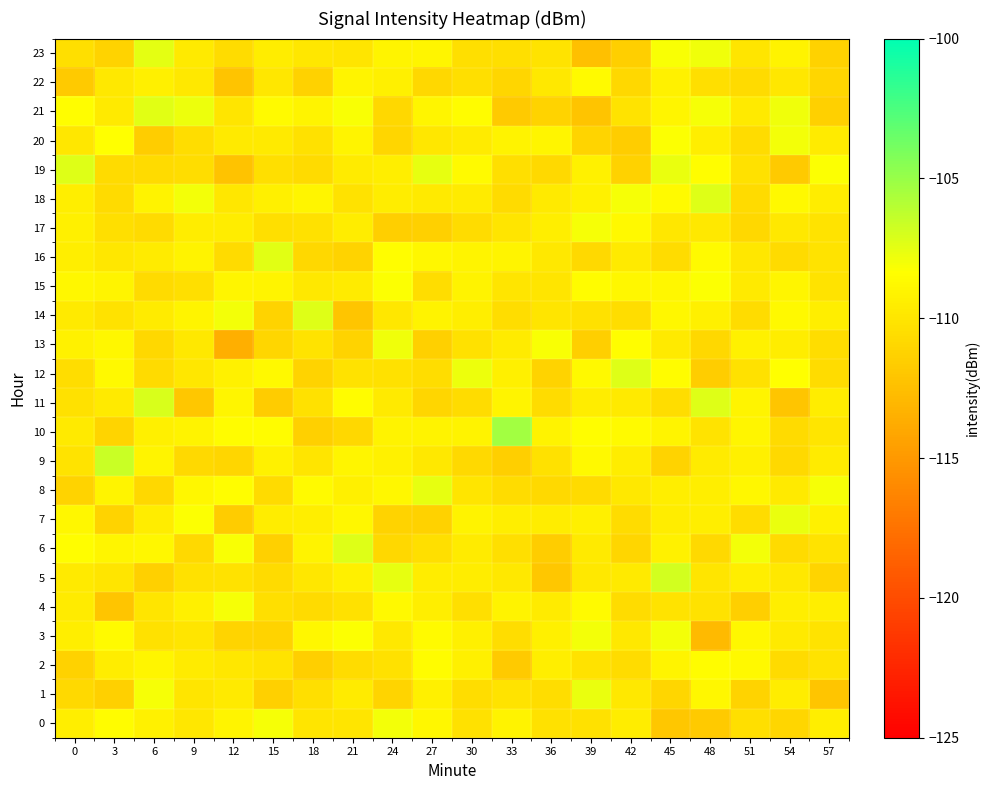

Reading left to right, extract all data points from this chart.

0: 0=-109.4	3=-108.6	6=-109.2	9=-109.9	12=-109.0	15=-108.0	18=-110.0	21=-110.0	24=-107.9	27=-108.9	30=-110.3	33=-109.1	36=-110.3	39=-110.3	42=-109.5	45=-112.0	48=-111.8	51=-110.4	54=-110.9	57=-109.4
1: 0=-110.8	3=-111.4	6=-108.1	9=-110.0	12=-109.7	15=-111.4	18=-110.4	21=-109.6	24=-111.1	27=-109.3	30=-110.5	33=-110.1	36=-110.5	39=-107.6	42=-109.8	45=-111.0	48=-108.8	51=-111.2	54=-109.5	57=-112.0
2: 0=-111.3	3=-109.5	6=-108.9	9=-109.6	12=-109.9	15=-110.1	18=-111.5	21=-110.6	24=-110.3	27=-108.6	30=-109.4	33=-111.8	36=-109.4	39=-110.2	42=-110.6	45=-109.1	48=-108.6	51=-108.7	54=-110.7	57=-110.1
3: 0=-109.4	3=-108.6	6=-110.3	9=-110.0	12=-111.0	15=-111.2	18=-108.8	21=-108.2	24=-109.9	27=-108.6	30=-109.4	33=-110.5	36=-109.4	39=-108.0	42=-109.8	45=-108.0	48=-112.8	51=-108.8	54=-109.7	57=-110.1
4: 0=-109.7	3=-112.1	6=-110.0	9=-109.4	12=-108.1	15=-110.4	18=-110.7	21=-110.3	24=-108.7	27=-109.4	30=-110.4	33=-109.2	36=-109.7	39=-108.7	42=-110.6	45=-110.1	48=-110.2	51=-111.5	54=-109.4	57=-109.5
5: 0=-109.8	3=-110.0	6=-111.4	9=-110.3	12=-110.2	15=-110.7	18=-110.0	21=-109.3	24=-107.6	27=-109.6	30=-109.5	33=-109.9	36=-112.0	39=-109.8	42=-109.7	45=-106.9	48=-110.0	51=-109.4	54=-109.8	57=-111.1
6: 0=-108.5	3=-108.9	6=-108.9	9=-110.8	12=-108.2	15=-111.4	18=-109.1	21=-107.2	24=-110.9	27=-110.4	30=-109.7	33=-110.4	36=-111.6	39=-109.7	42=-111.0	45=-109.2	48=-110.8	51=-108.0	54=-110.7	57=-110.1
7: 0=-108.8	3=-111.2	6=-109.5	9=-108.3	12=-111.6	15=-109.6	18=-109.5	21=-108.9	24=-111.2	27=-111.3	30=-109.2	33=-109.4	36=-109.5	39=-109.4	42=-110.6	45=-109.5	48=-109.4	51=-110.6	54=-107.6	57=-109.2
8: 0=-111.1	3=-109.0	6=-110.9	9=-108.9	12=-108.4	15=-110.7	18=-108.7	21=-109.3	24=-108.8	27=-107.6	30=-110.1	33=-110.6	36=-110.8	39=-110.7	42=-109.9	45=-109.4	48=-109.5	51=-108.8	54=-109.8	57=-108.1
9: 0=-110.1	3=-106.6	6=-109.0	9=-110.8	12=-111.0	15=-109.2	18=-110.0	21=-108.9	24=-109.2	27=-109.9	30=-110.7	33=-111.5	36=-110.3	39=-108.8	42=-109.5	45=-111.2	48=-109.6	51=-109.3	54=-110.8	57=-109.6
10: 0=-109.7	3=-111.1	6=-109.4	9=-109.1	12=-108.5	15=-108.6	18=-111.4	21=-110.9	24=-109.2	27=-109.2	30=-109.2	33=-105.3	36=-109.1	39=-108.5	42=-108.7	45=-109.0	48=-110.1	51=-108.9	54=-110.7	57=-110.0
11: 0=-110.3	3=-109.7	6=-107.1	9=-111.9	12=-109.0	15=-111.6	18=-110.3	21=-108.5	24=-109.7	27=-111.0	30=-110.6	33=-109.0	36=-110.6	39=-109.5	42=-109.7	45=-110.5	48=-107.3	51=-109.0	54=-112.1	57=-109.6
12: 0=-110.5	3=-108.8	6=-110.7	9=-109.9	12=-109.2	15=-108.8	18=-111.2	21=-110.2	24=-110.3	27=-110.5	30=-107.7	33=-109.3	36=-111.2	39=-108.7	42=-107.3	45=-108.6	48=-111.5	51=-110.3	54=-108.3	57=-110.6
13: 0=-109.3	3=-108.9	6=-110.8	9=-109.8	12=-113.5	15=-111.0	18=-110.1	21=-111.2	24=-107.9	27=-111.4	30=-110.3	33=-109.6	36=-108.1	39=-111.4	42=-108.4	45=-109.8	48=-110.9	51=-109.2	54=-109.5	57=-110.5
14: 0=-109.7	3=-110.2	6=-109.6	9=-109.0	12=-107.9	15=-111.2	18=-107.3	21=-112.0	24=-109.9	27=-109.1	30=-109.4	33=-110.5	36=-110.0	39=-110.3	42=-110.5	45=-108.8	48=-109.4	51=-110.6	54=-108.7	57=-109.4
15: 0=-108.8	3=-109.0	6=-110.7	9=-110.4	12=-108.9	15=-109.1	18=-109.8	21=-109.6	24=-108.3	27=-110.5	30=-109.1	33=-110.0	36=-110.0	39=-108.5	42=-108.8	45=-108.8	48=-108.3	51=-109.7	54=-109.0	57=-110.1
16: 0=-109.4	3=-109.9	6=-109.7	9=-109.1	12=-110.7	15=-107.4	18=-110.9	21=-111.2	24=-108.4	27=-108.9	30=-109.1	33=-109.0	36=-109.8	39=-110.8	42=-109.7	45=-110.6	48=-108.6	51=-109.9	54=-110.7	57=-110.1
17: 0=-109.3	3=-110.4	6=-110.7	9=-109.5	12=-109.5	15=-110.4	18=-110.3	21=-109.5	24=-111.4	27=-111.4	30=-110.6	33=-110.0	36=-109.4	39=-108.1	42=-108.8	45=-110.0	48=-109.8	51=-110.9	54=-109.8	57=-110.1
18: 0=-109.4	3=-110.7	6=-109.2	9=-108.0	12=-109.9	15=-109.3	18=-109.0	21=-110.2	24=-109.5	27=-109.8	30=-109.7	33=-110.7	36=-109.7	39=-109.2	42=-108.1	45=-108.7	48=-107.3	51=-110.7	54=-108.8	57=-109.6
19: 0=-107.2	3=-110.7	6=-110.7	9=-110.5	12=-112.2	15=-110.4	18=-110.6	21=-109.6	24=-109.4	27=-107.6	30=-108.7	33=-110.4	36=-110.8	39=-109.2	42=-111.3	45=-107.7	48=-108.4	51=-110.3	54=-111.7	57=-108.2
20: 0=-109.9	3=-108.3	6=-111.6	9=-110.5	12=-109.8	15=-109.7	18=-110.3	21=-109.1	24=-111.0	27=-109.9	30=-109.6	33=-109.2	36=-108.9	39=-111.1	42=-111.5	45=-108.3	48=-109.4	51=-110.6	54=-108.0	57=-109.6
21: 0=-108.4	3=-109.7	6=-107.4	9=-107.7	12=-110.1	15=-108.6	18=-109.0	21=-108.2	24=-110.9	27=-109.0	30=-108.5	33=-111.8	36=-111.1	39=-112.1	42=-110.1	45=-108.9	48=-108.0	51=-109.7	54=-107.9	57=-111.4
22: 0=-111.7	3=-109.8	6=-109.3	9=-109.8	12=-112.2	15=-109.9	18=-111.3	21=-109.0	24=-109.3	27=-110.9	30=-110.4	33=-111.0	36=-109.8	39=-108.7	42=-110.9	45=-109.2	48=-110.4	51=-110.7	54=-109.9	57=-111.0
23: 0=-110.4	3=-111.2	6=-107.5	9=-109.7	12=-110.6	15=-109.5	18=-109.9	21=-110.0	24=-109.1	27=-108.9	30=-110.4	33=-110.4	36=-110.1	39=-112.4	42=-111.5	45=-108.2	48=-107.9	51=-110.1	54=-109.1	57=-111.3